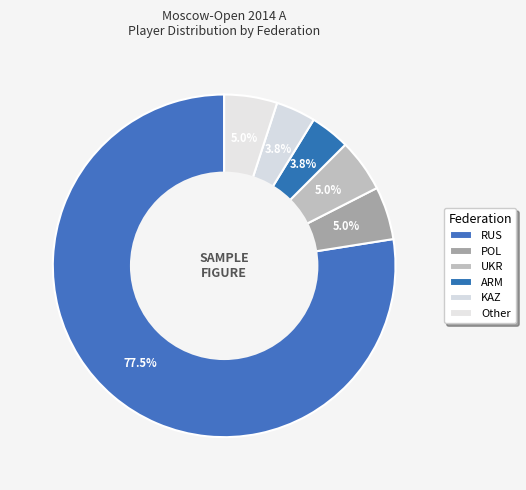

To the nearest percent, what is the difference between the largest and smallest slice percentages?

74%